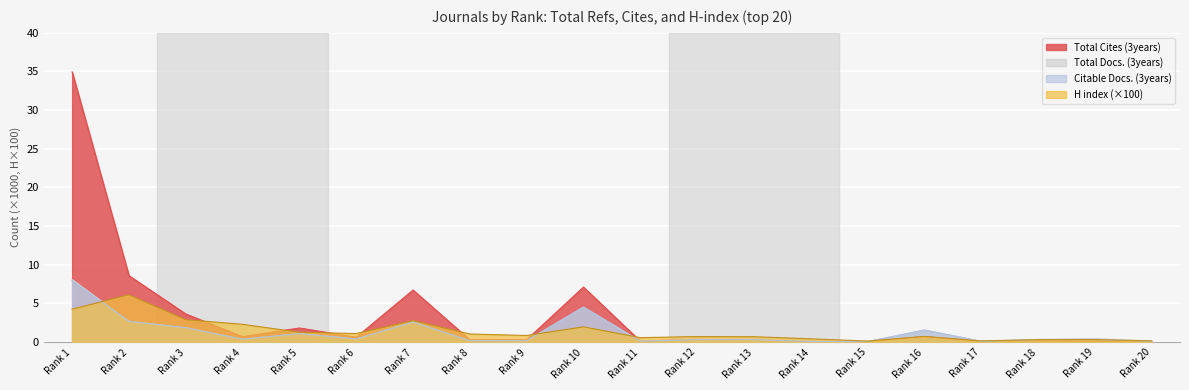

At how many categories does at least one series exceed 1?

9